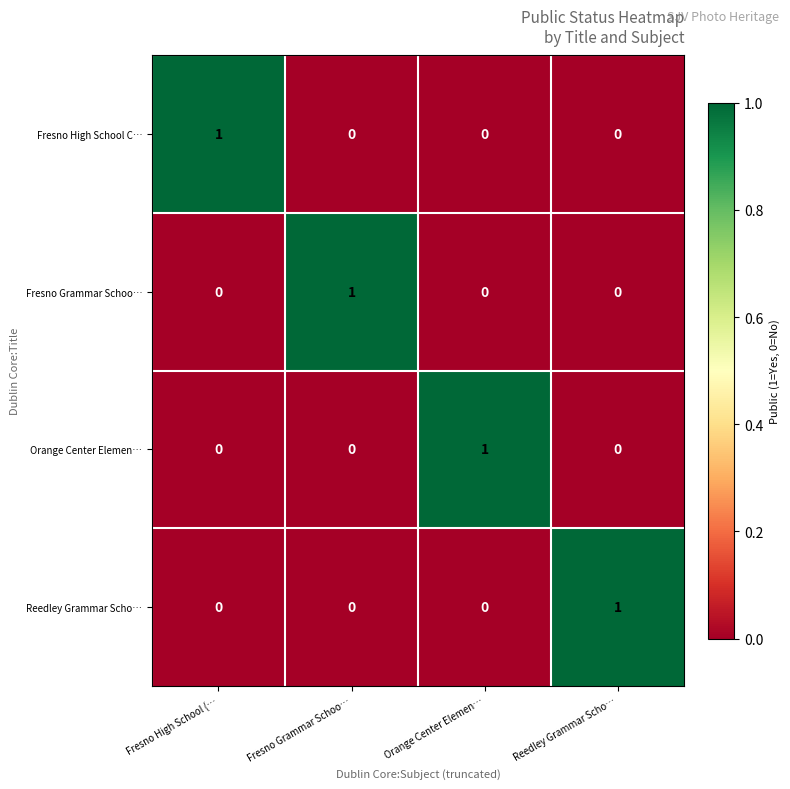

At how many categories does at least one series exceed 0?

4